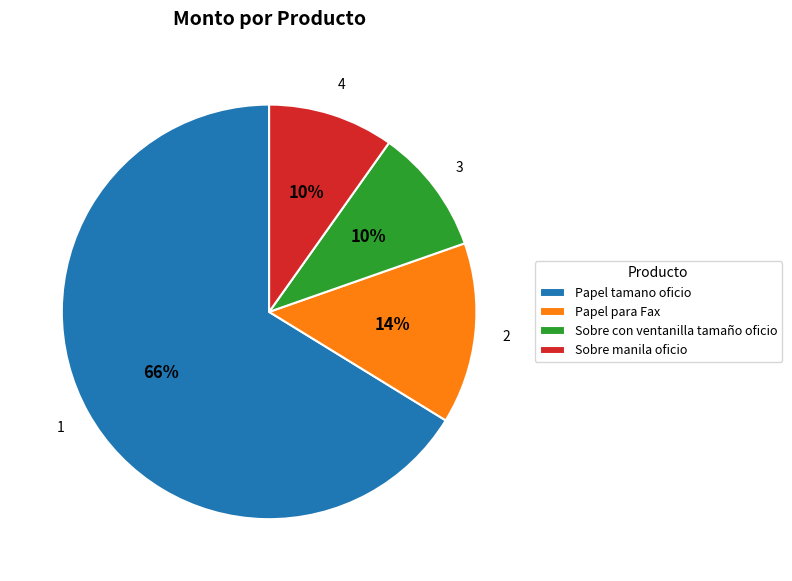

The Papel para Fax slice represents 14% of the pie. True or false?

True